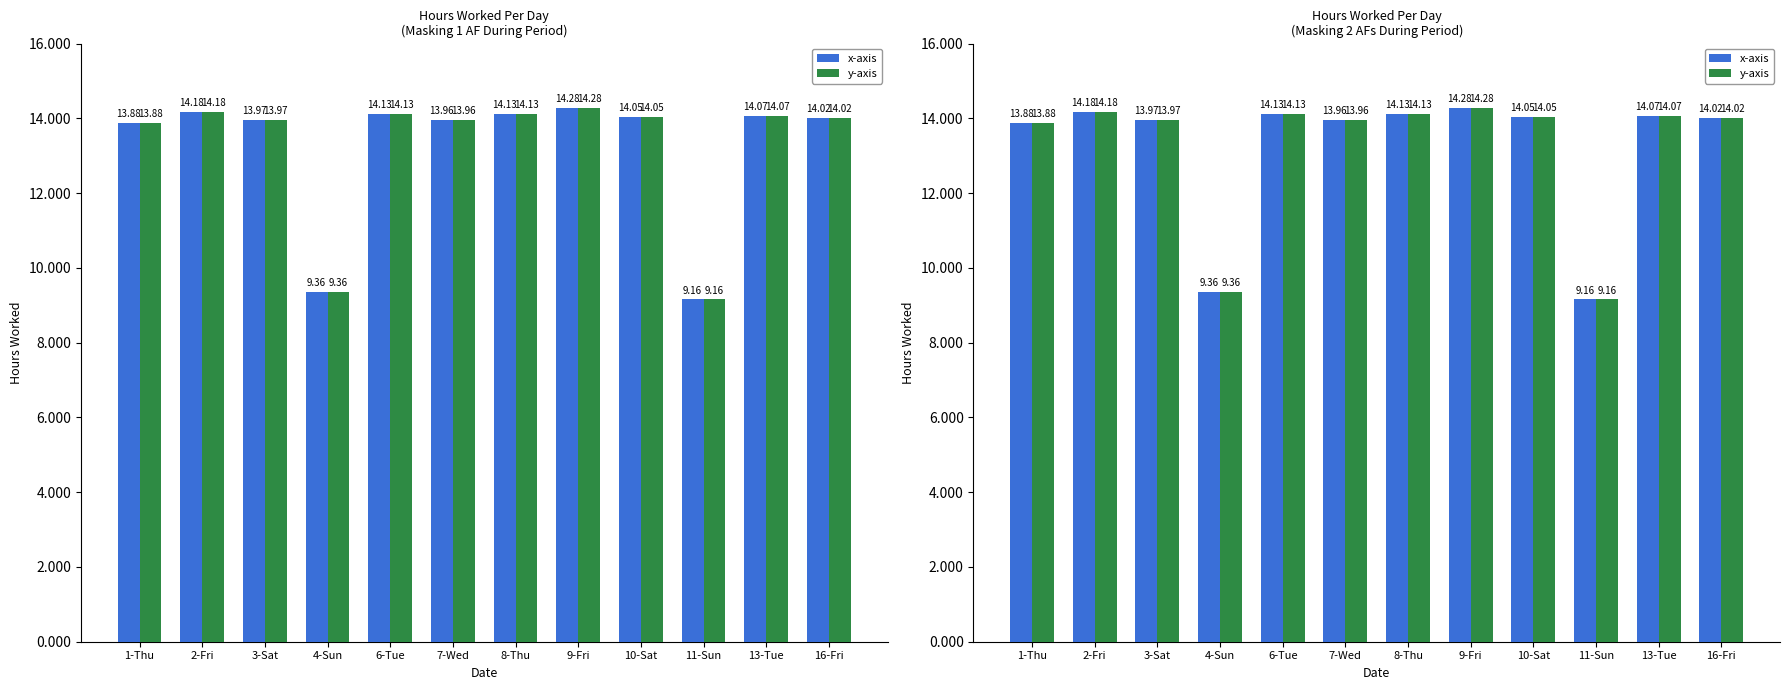

At which label does x-axis reach its minimum?

11-Sun